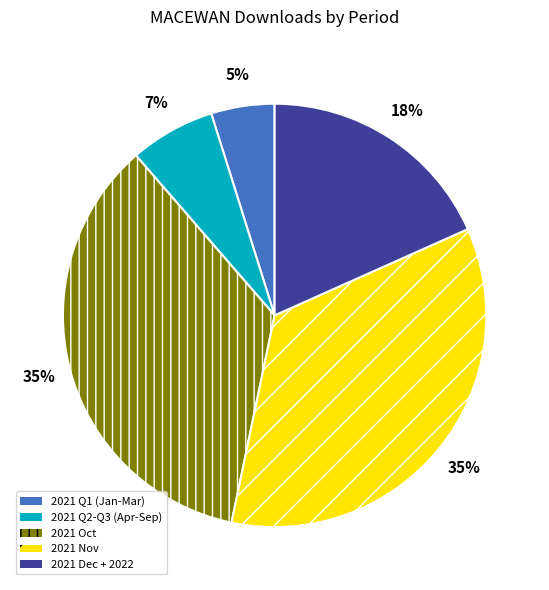

To the nearest percent, what is the average slice percentage?

20%